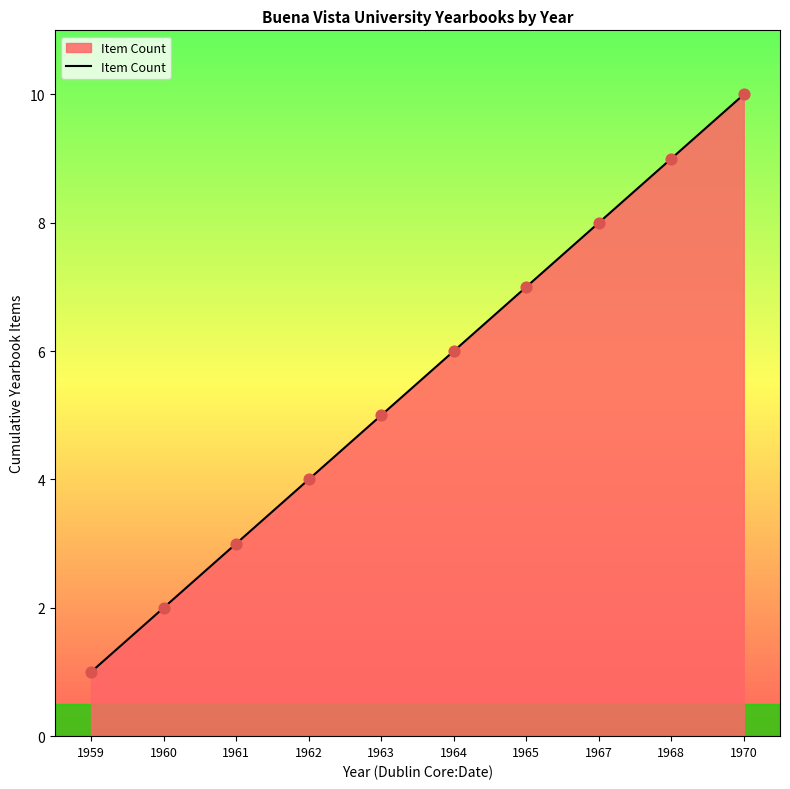

What is the change in value from 1963 to 1964?

+1